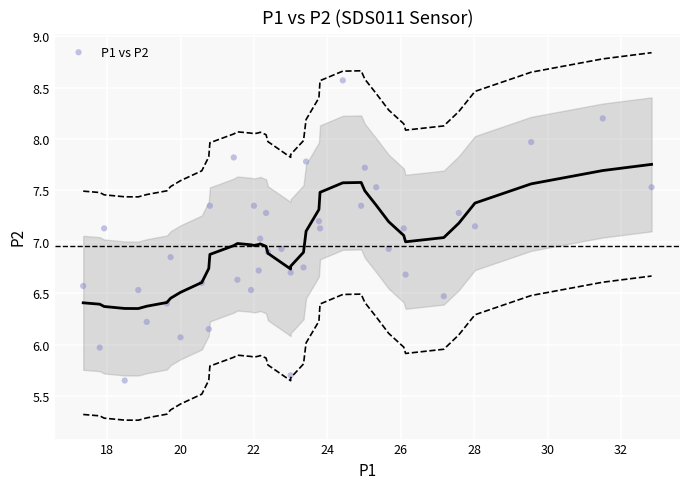

What is the range of X values (max minus min)?

15.5